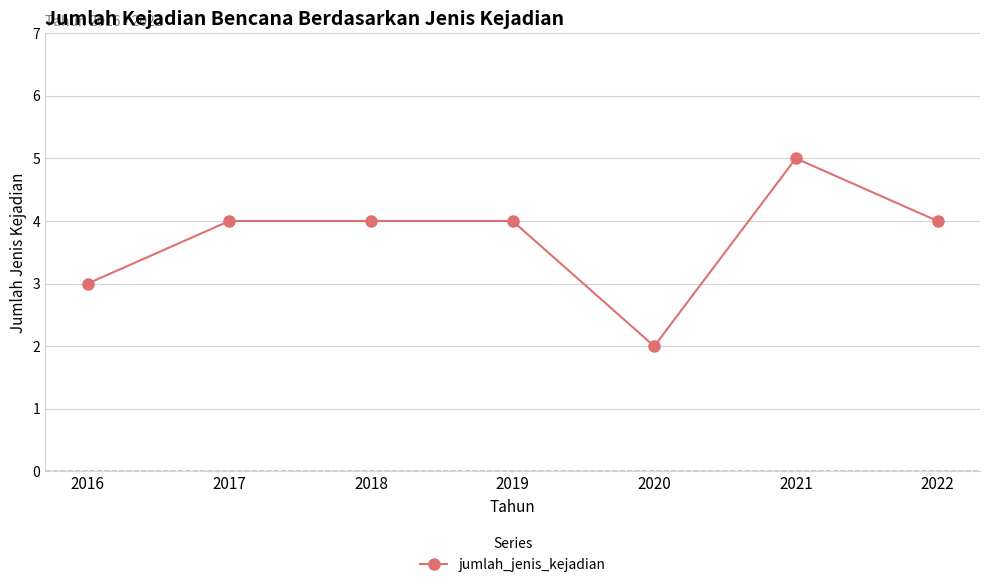

True or false: there are more than 0 points higher than both neighbors.

True